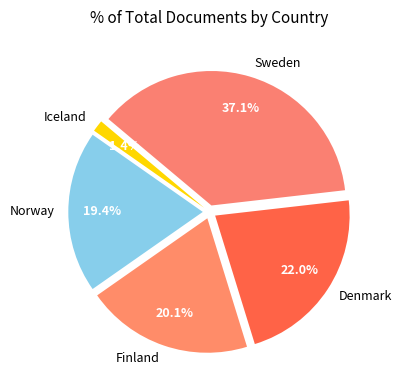

Combined, what portion of the pie is Denmark and Sweden?

59.1%